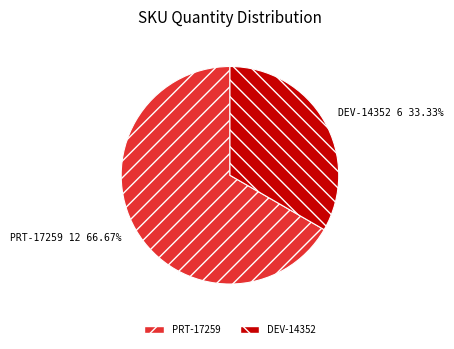

To the nearest percent, what percentage of the pie is DEV-14352?

33%